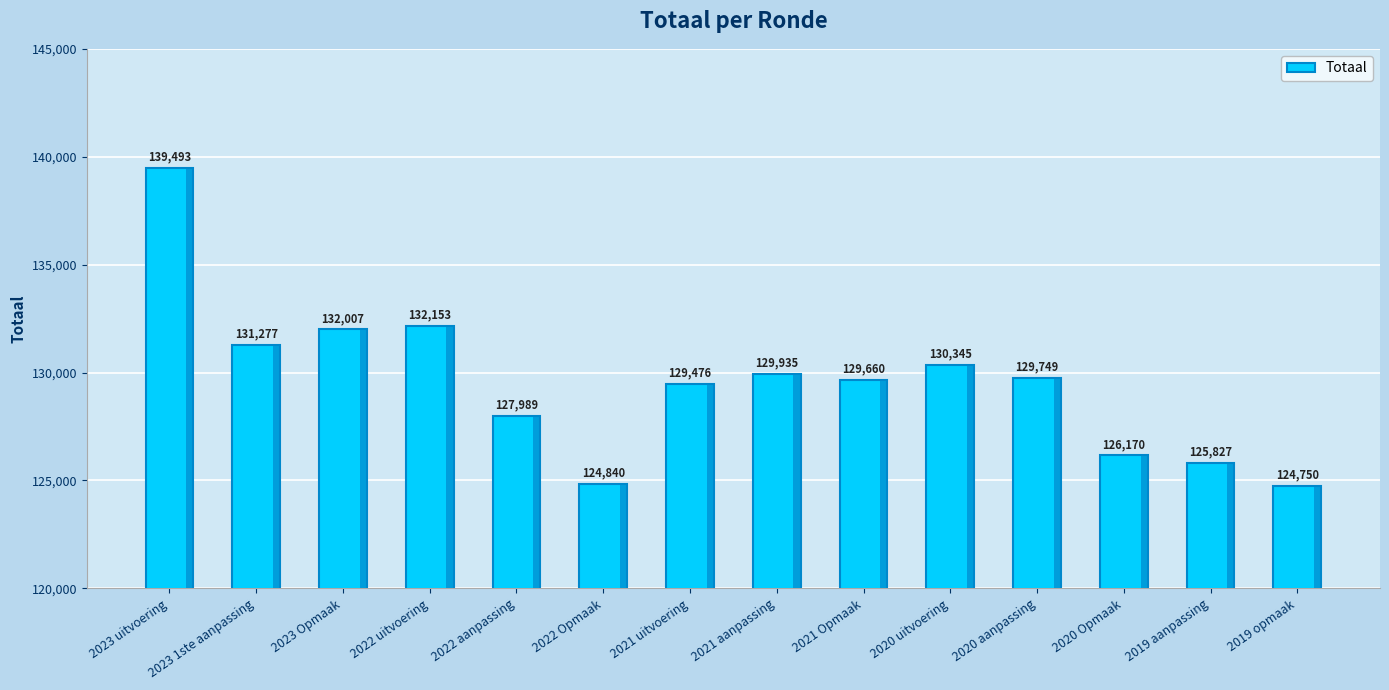

List the labels in order of value, largest first.

2023 uitvoering, 2022 uitvoering, 2023 Opmaak, 2023 1ste aanpassing, 2020 uitvoering, 2021 aanpassing, 2020 aanpassing, 2021 Opmaak, 2021 uitvoering, 2022 aanpassing, 2020 Opmaak, 2019 aanpassing, 2022 Opmaak, 2019 opmaak